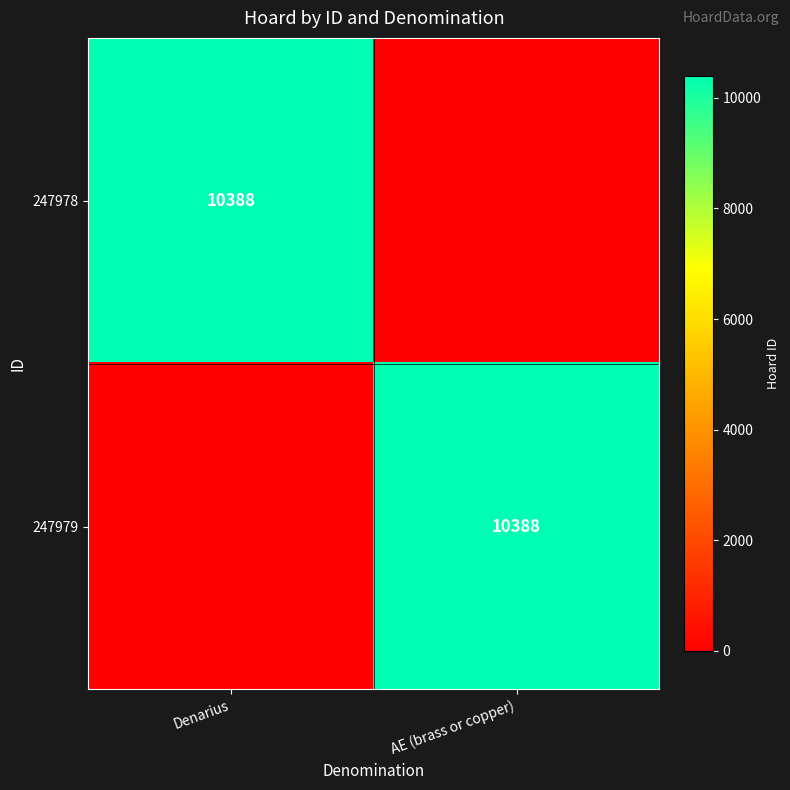

Is it true that 247979 equals 10388 at AE (brass or copper)?

True